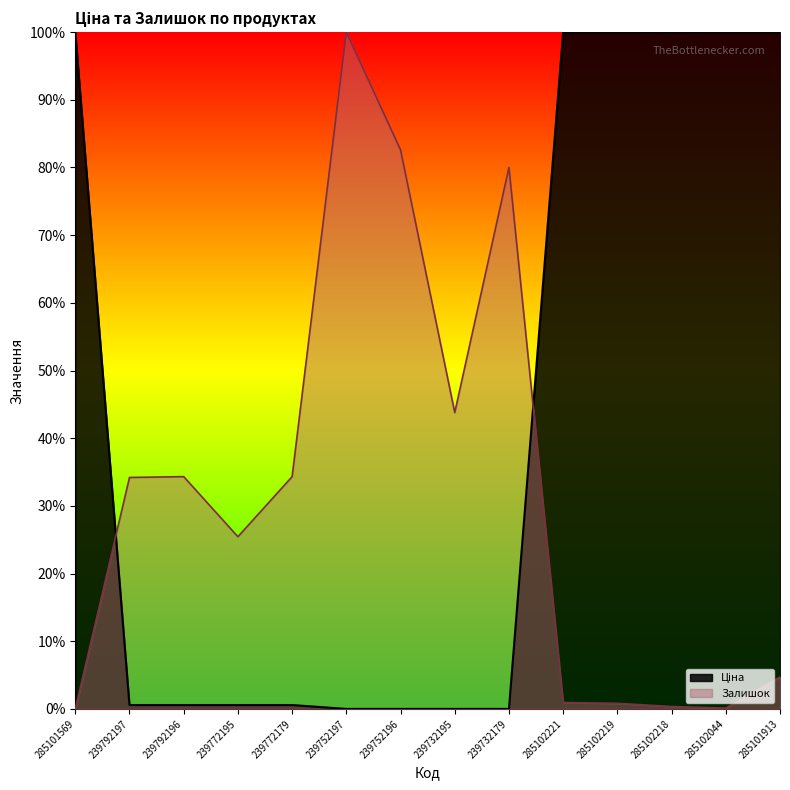

What is the value of the Залишок point at the 4th from the left?

25.4